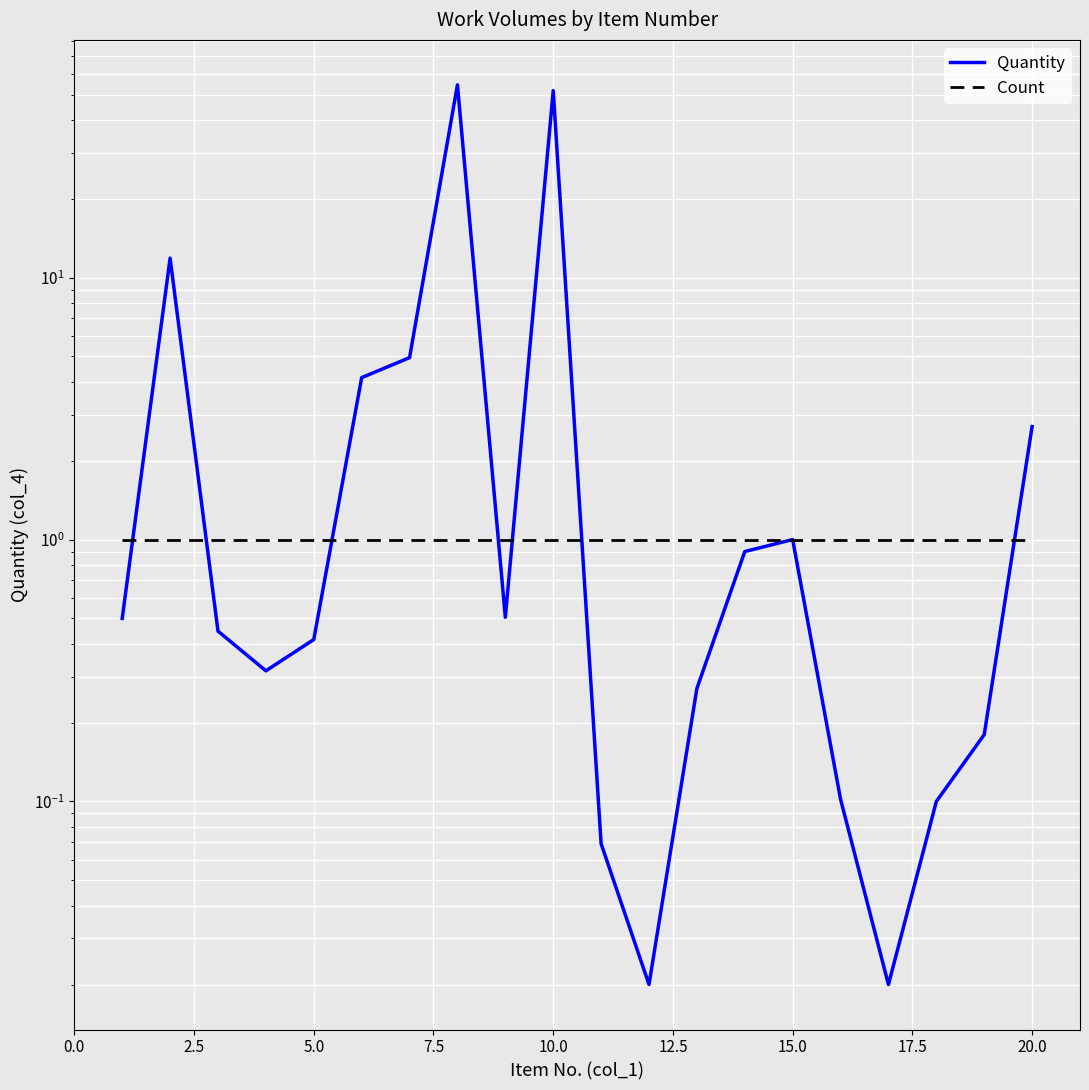

Count the number of categories in the chart.

20